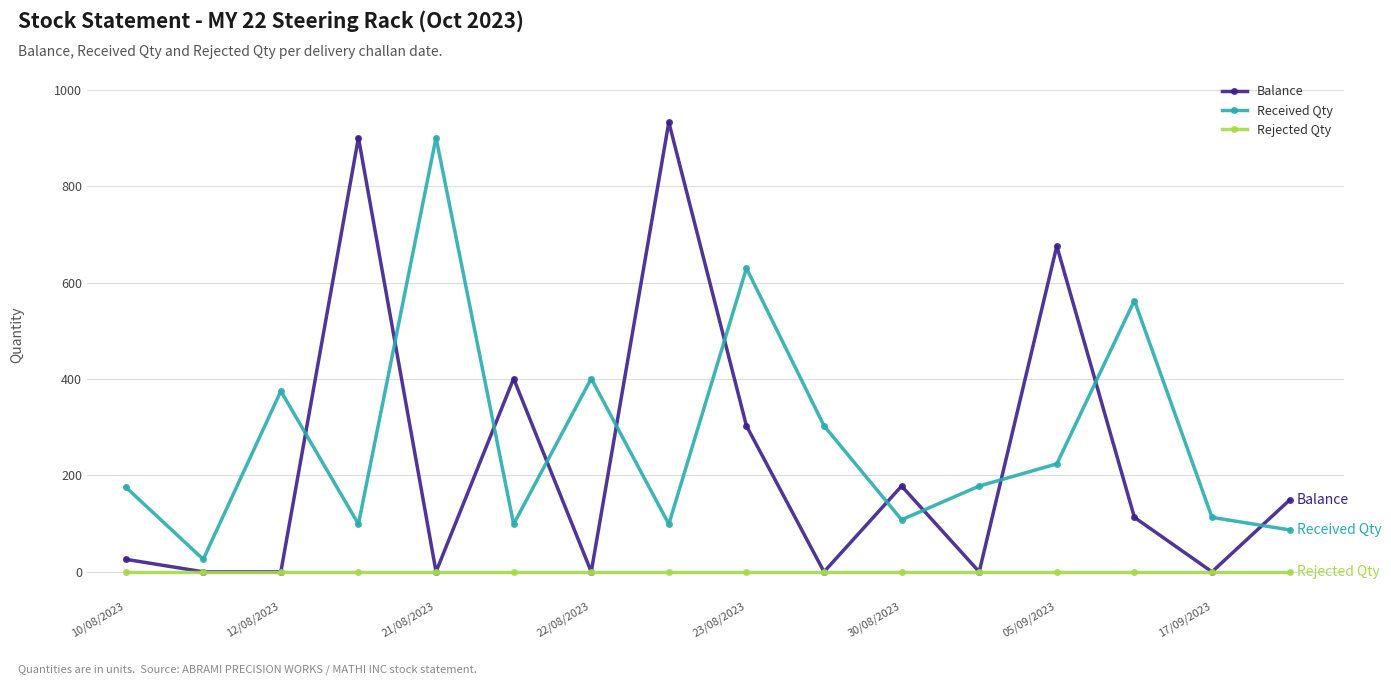

Which series has the largest range (max minus min)?

Balance